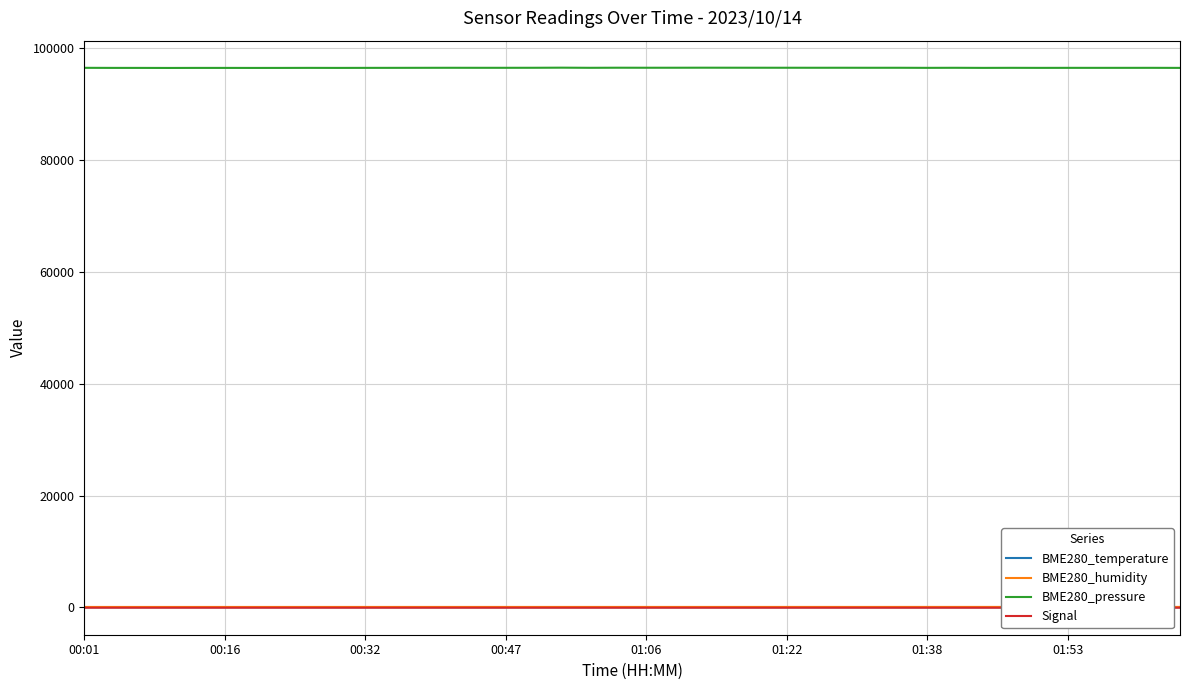

The value of BME280_humidity at 27 is 69.7. True or false?

True